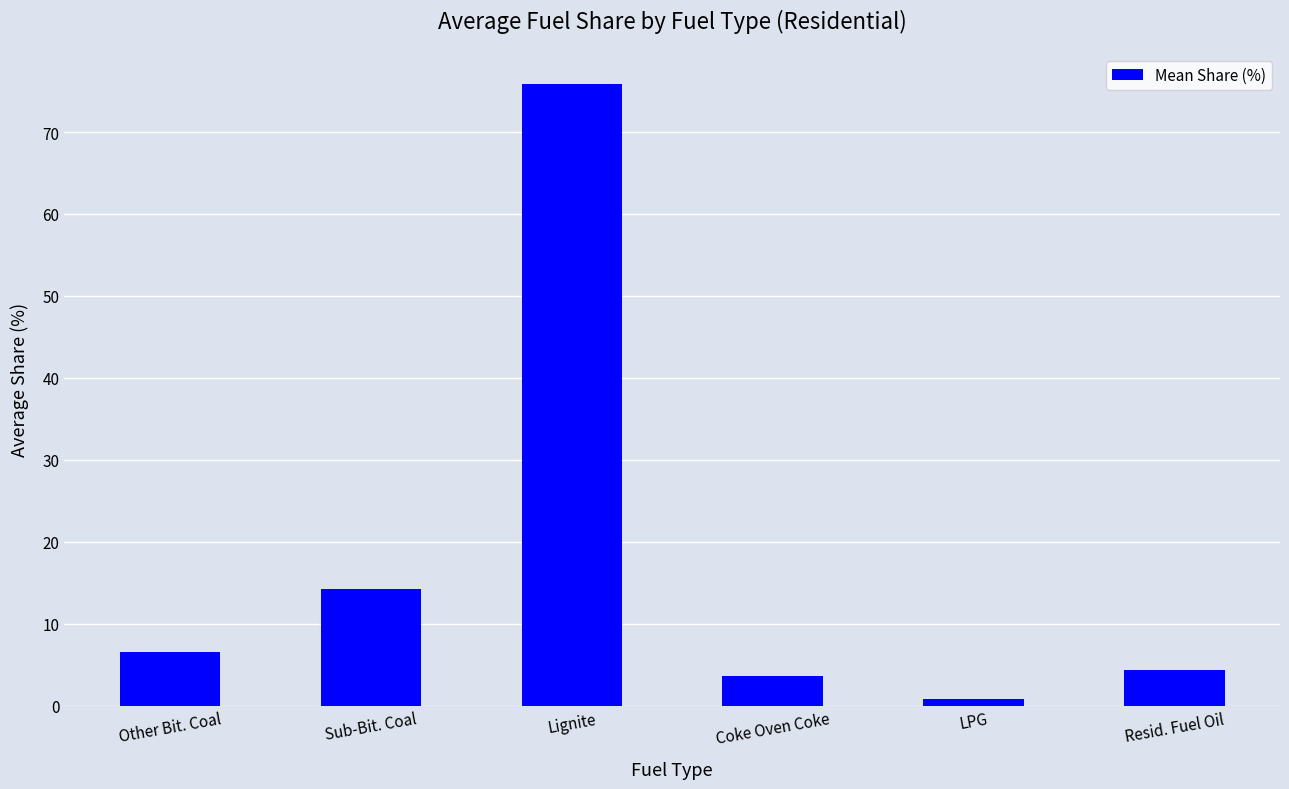

Are the bars horizontal?

No